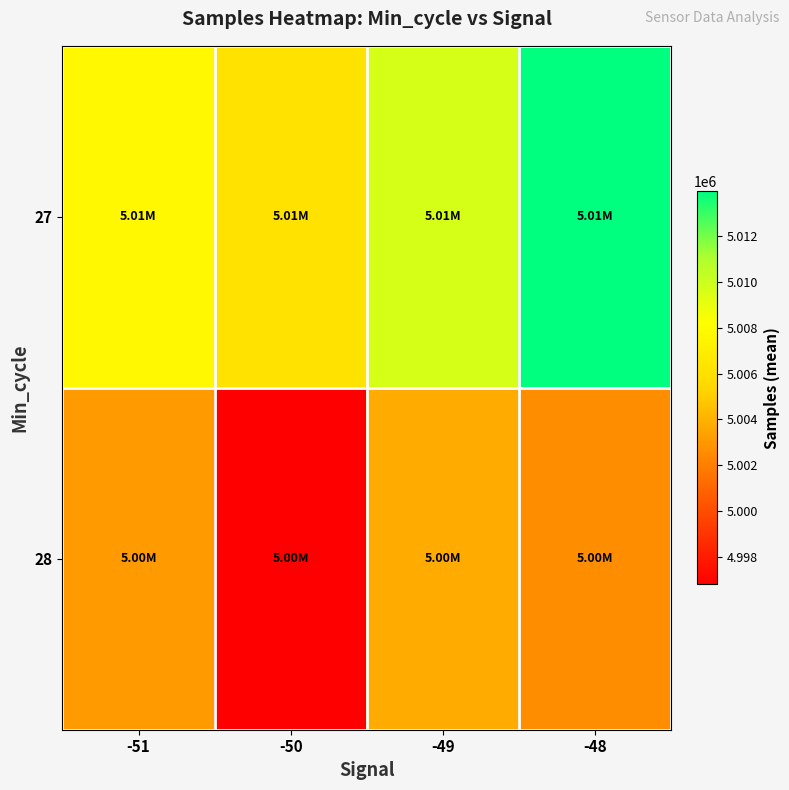

At which category is the sum across all series the highest?

-48